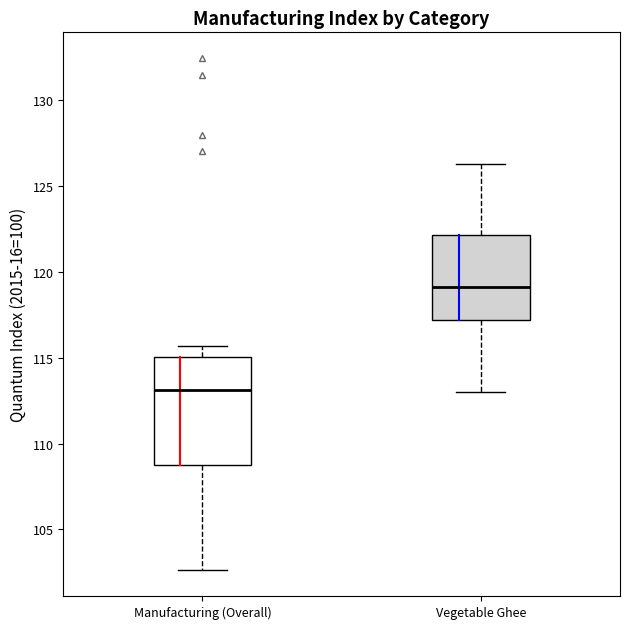

Comparing the boxes themselves (not the whiskers), which one is the tallest?

Manufacturing (Overall)